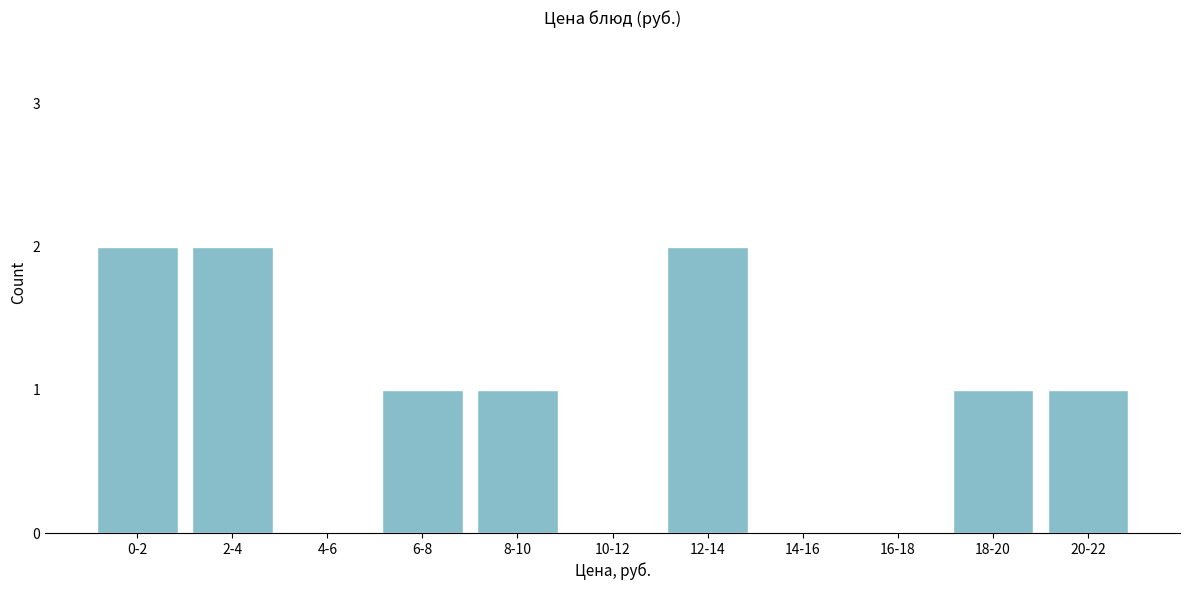

Reading left to right, list all the values displayed in this chart.

0-2=2	2-4=2	4-6=0	6-8=1	8-10=1	10-12=0	12-14=2	14-16=0	16-18=0	18-20=1	20-22=1